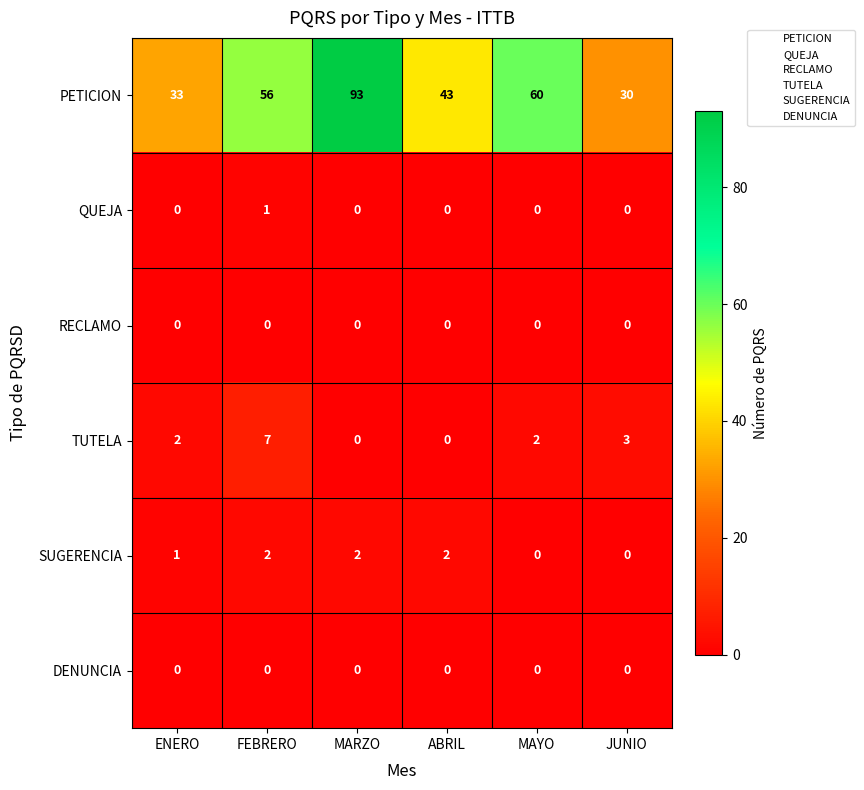

What is the total value across all series at ENERO?

36